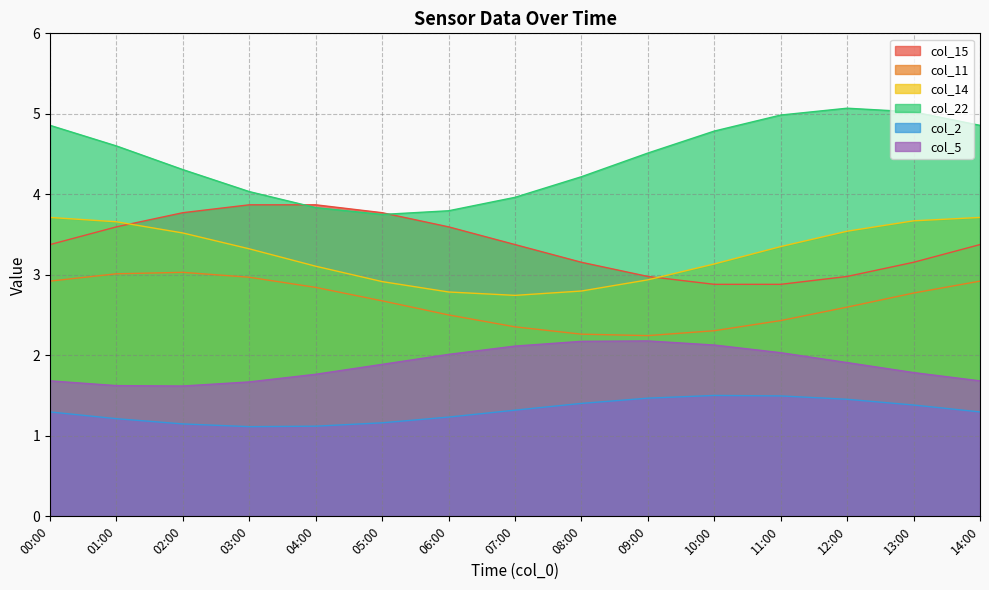

What position from the right is 12:00?

3